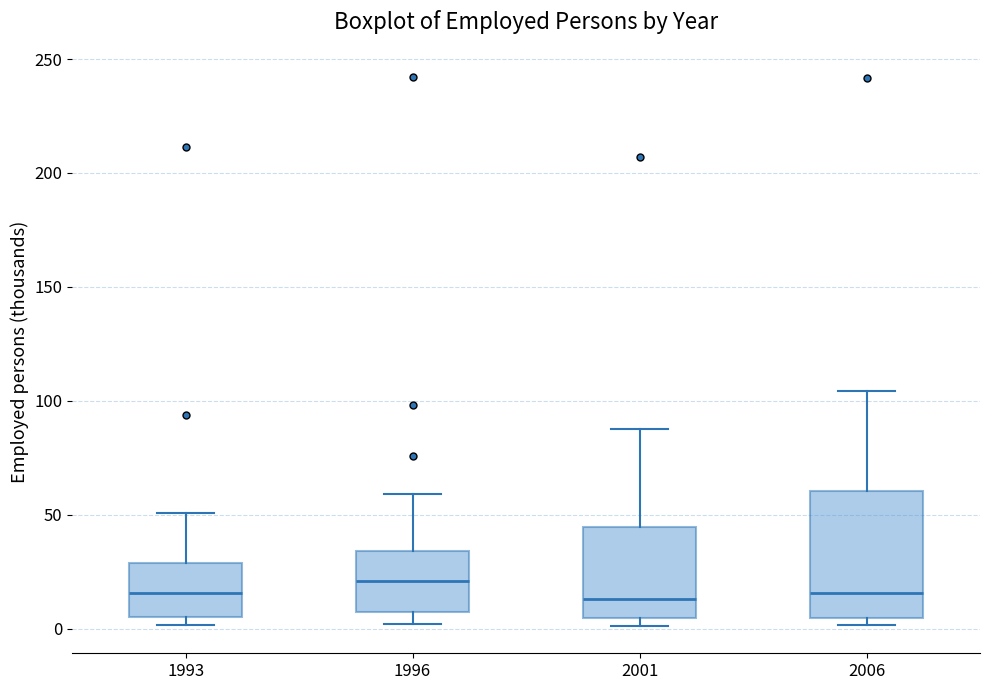

Comparing the boxes themselves (not the whiskers), which one is the tallest?

2006